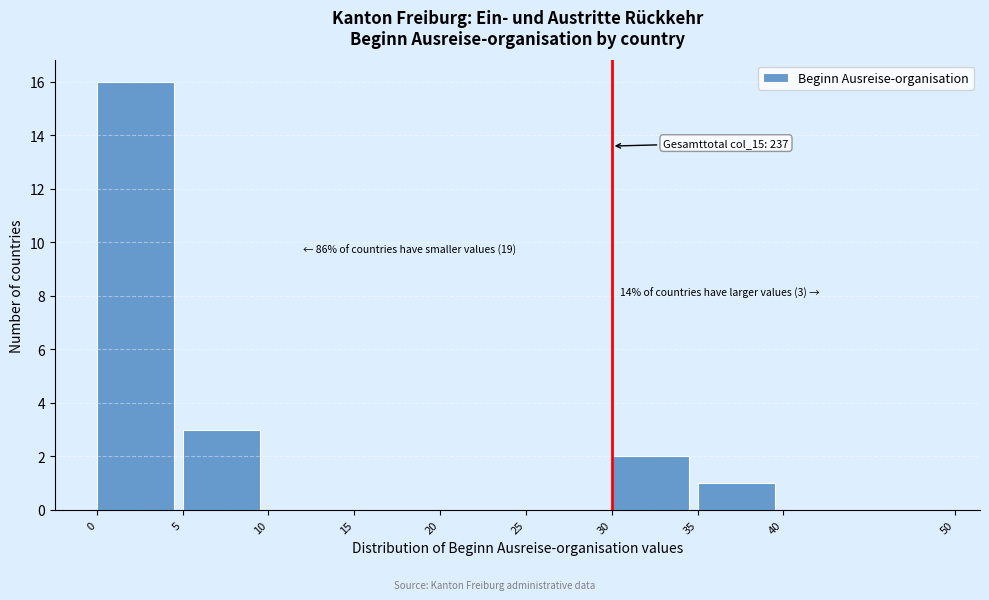

Which range on the x-axis has the tallest bar?

0 to 5